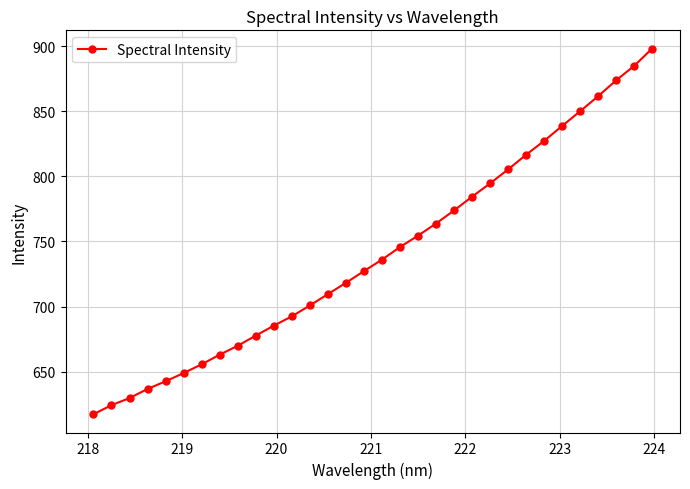

What is the value of the 14th point from the left?

709.6